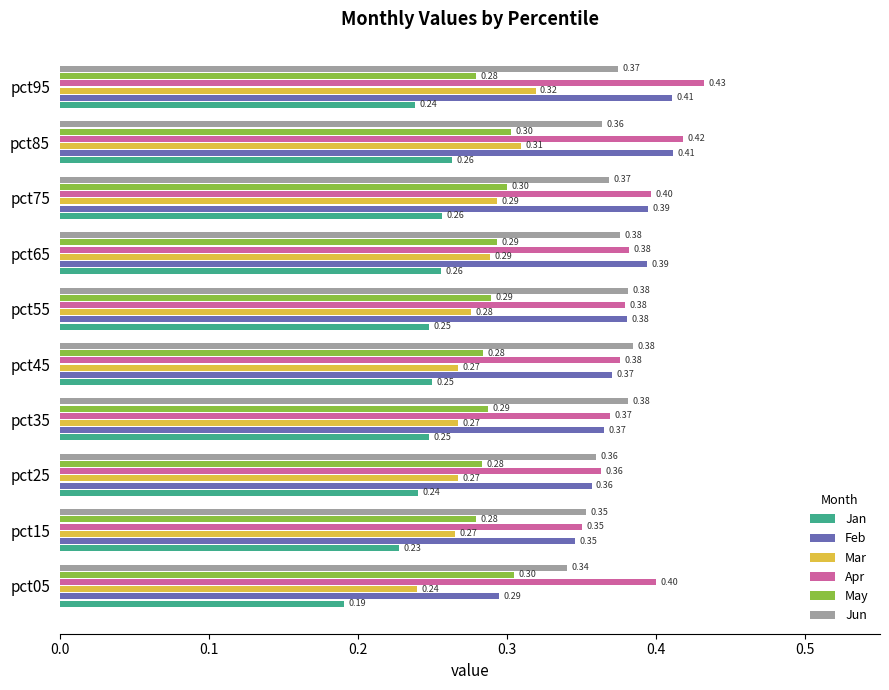

List the series in order of their peak value, lowest first.

Jan, May, Mar, Jun, Feb, Apr